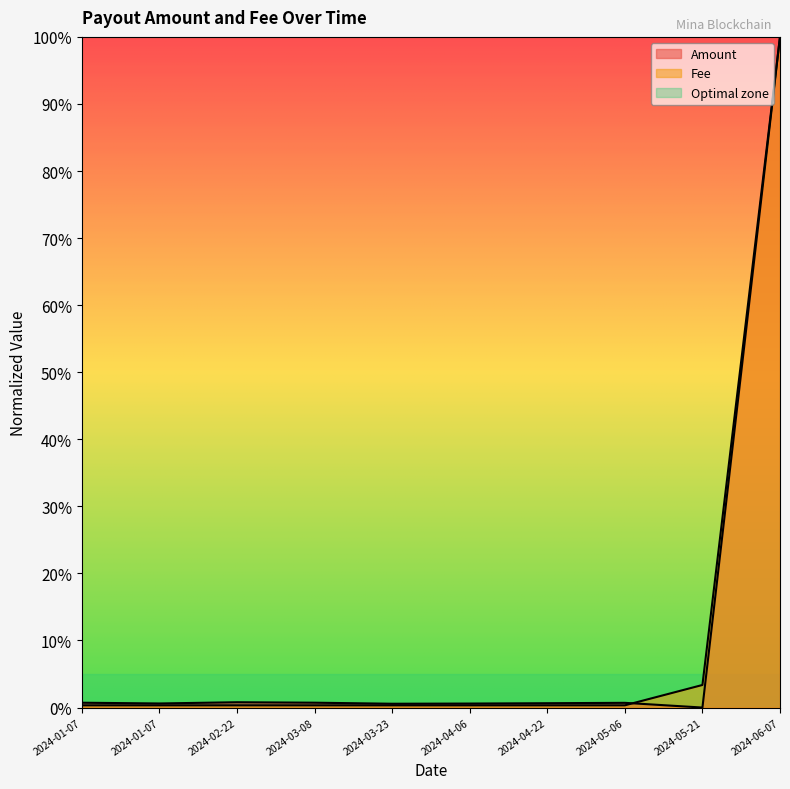

What is the highest value of the Fee series?

1.0